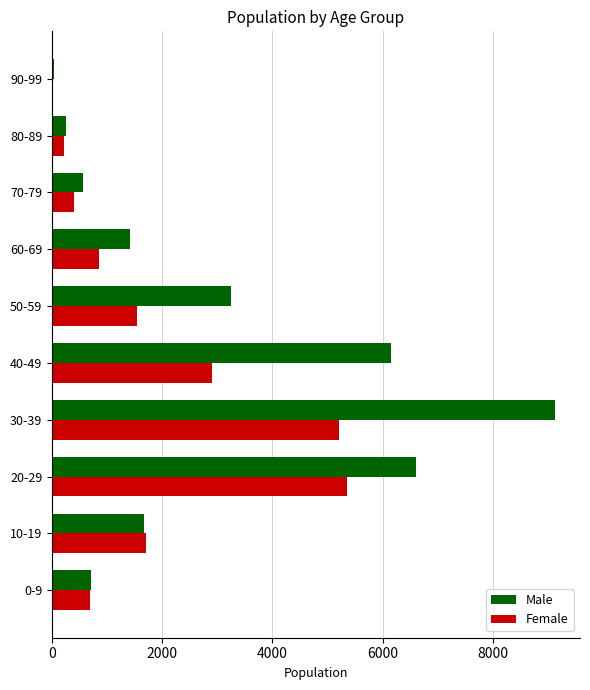

Which label corresponds to the largest value in the chart?

30-39